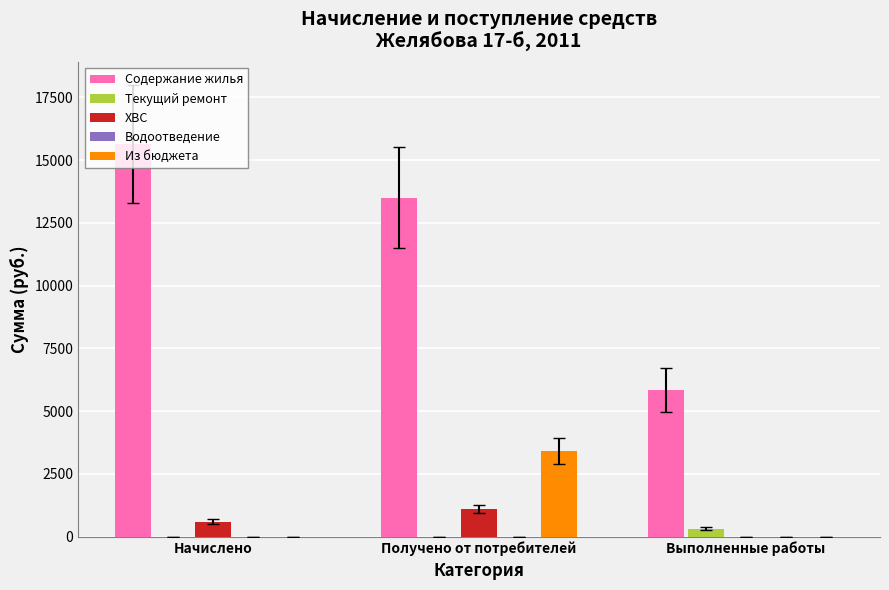

Which series changed the most between Начислено and Выполненные работы?

Содержание жилья